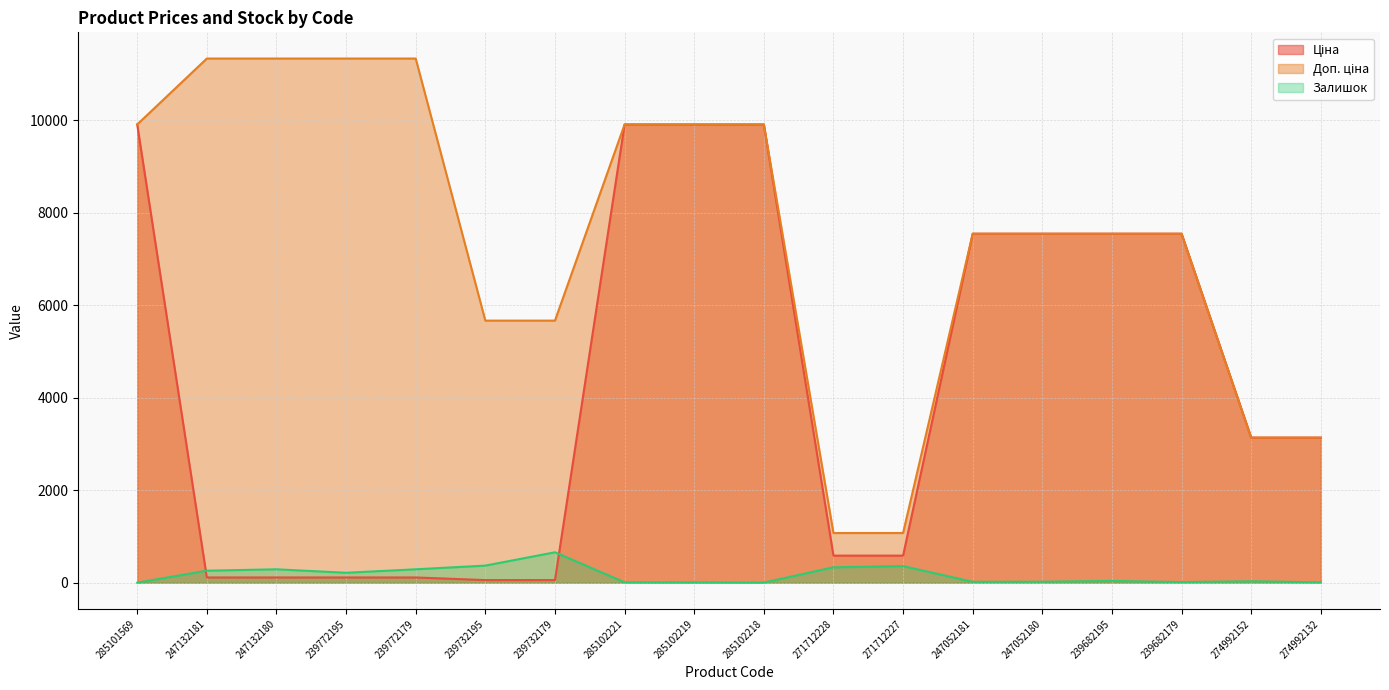

True or false: Залишок and Доп. ціна intersect in this chart.

False